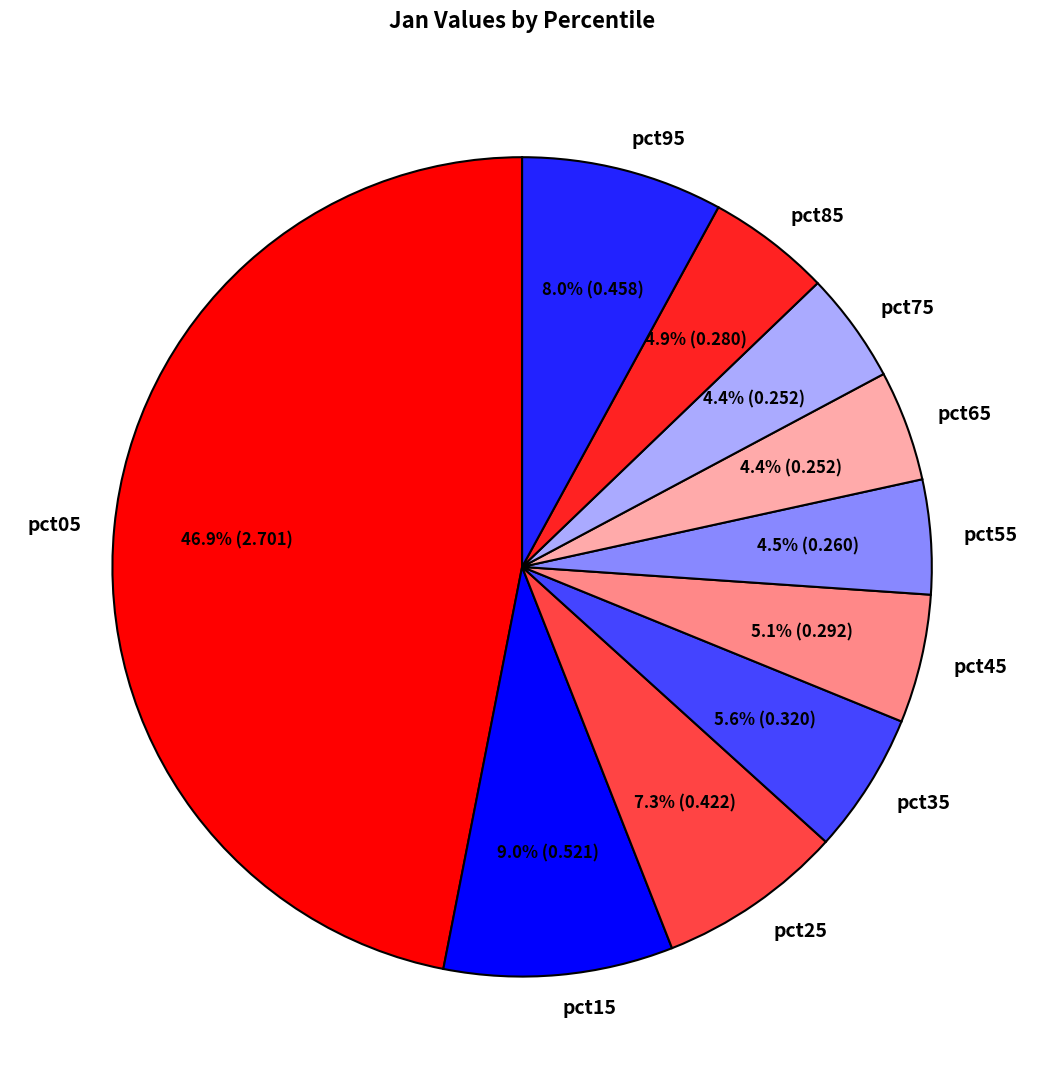

Is there any slice that represents more than half of the pie?

No